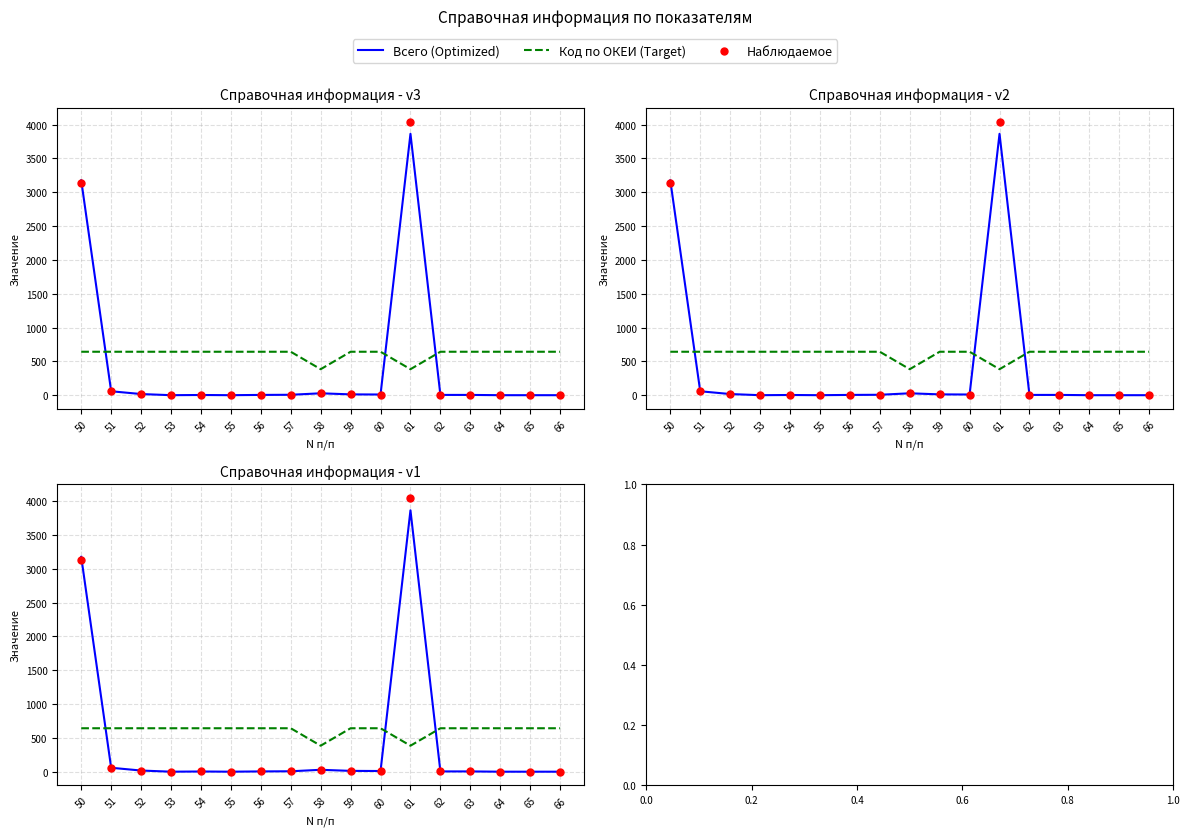

At which category is the sum across all series the highest?

61